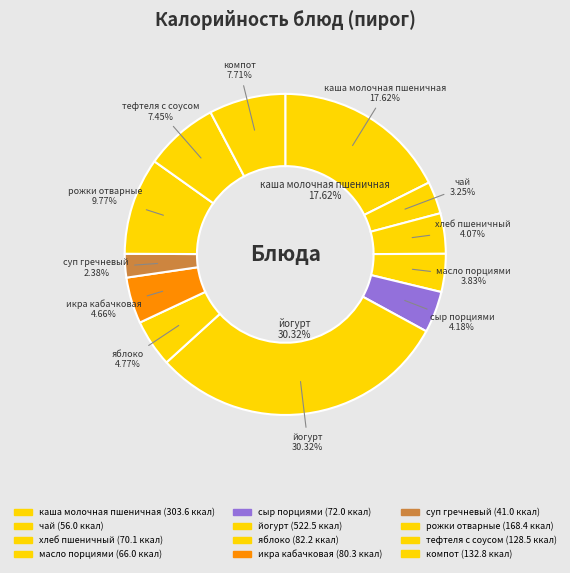

Rank the categories by value from highest to lowest.

йогурт, каша молочная пшеничная, рожки отварные, компот, тефтеля с соусом, яблоко, икра кабачковая, сыр порциями, хлеб пшеничный, масло порциями, чай, суп гречневый